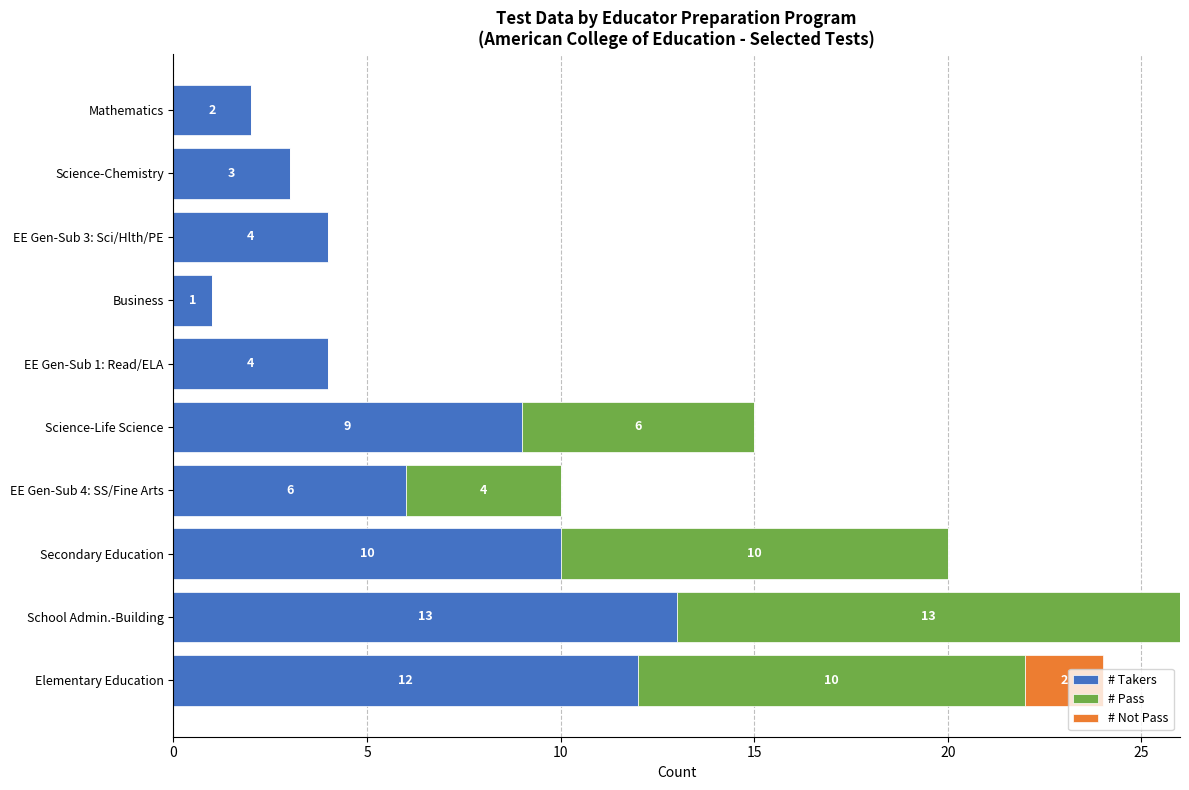

What is the average value of the # Takers series?

6